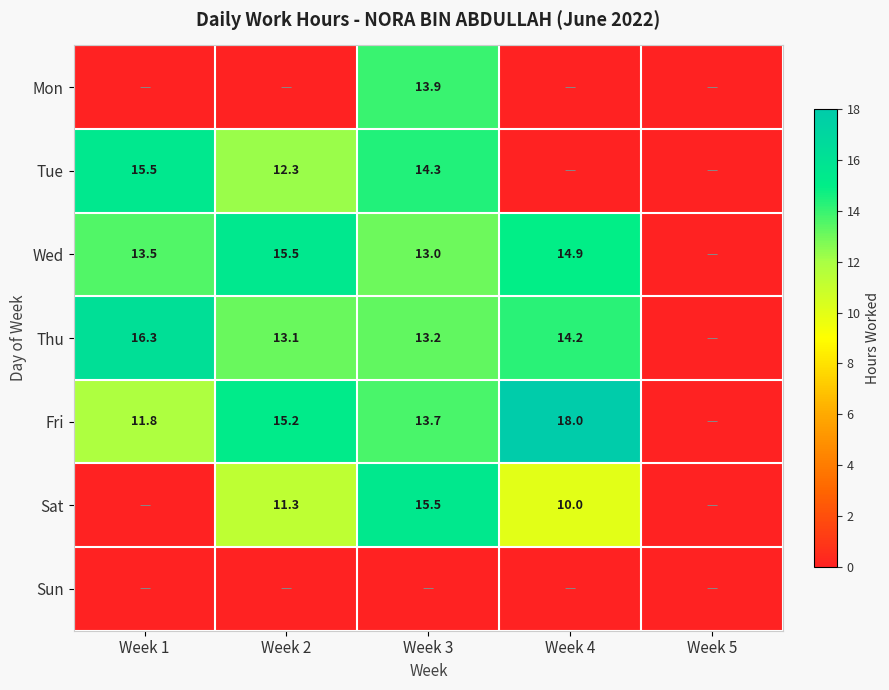

Is it true that Sat equals 15.5 at Week 3?

True